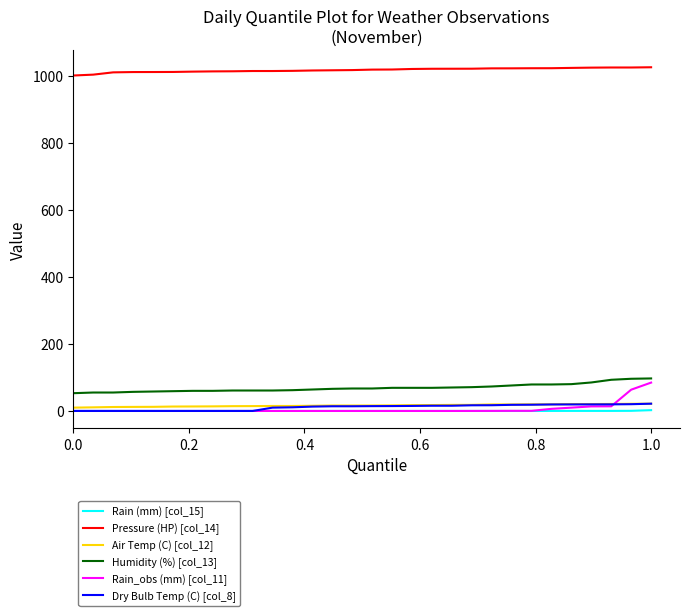

True or false: Humidity (%) [col_13] and Pressure (HP) [col_14] intersect in this chart.

False